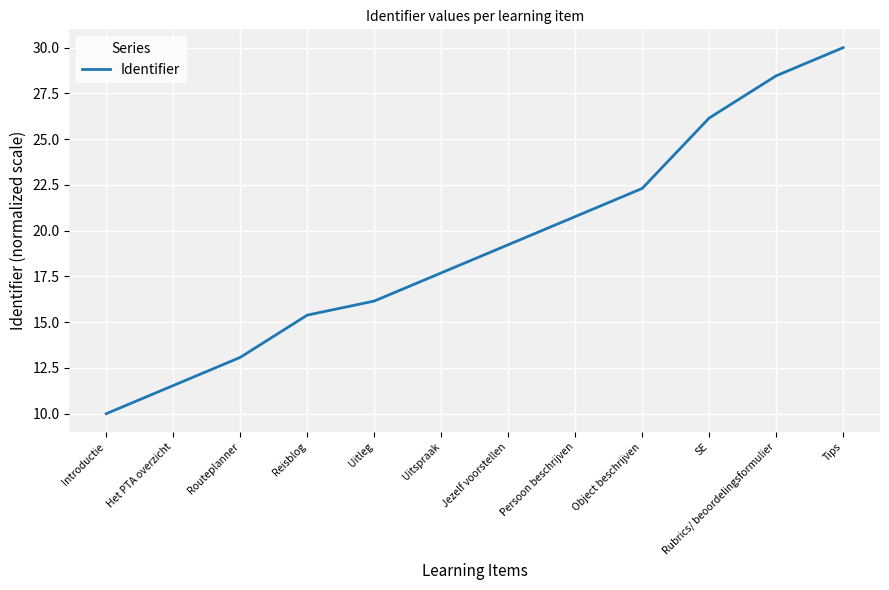

What is the difference between the second highest and minimum values?

18.5